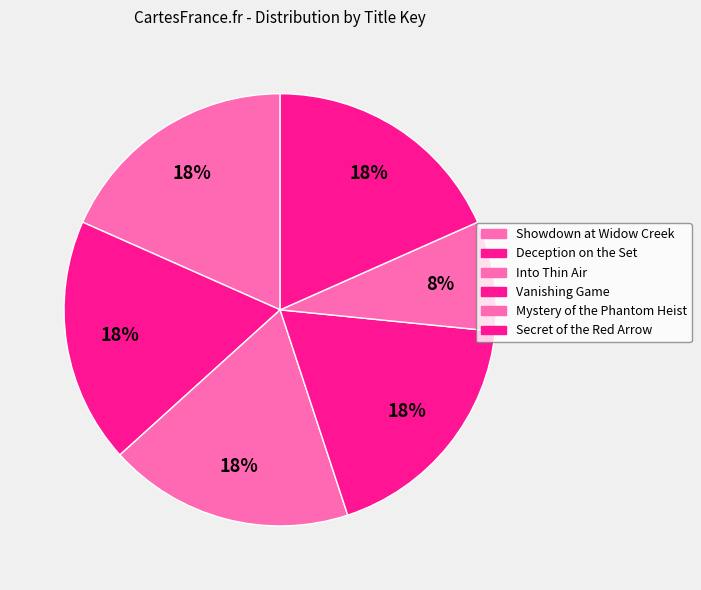

Is there a majority slice in this chart?

No